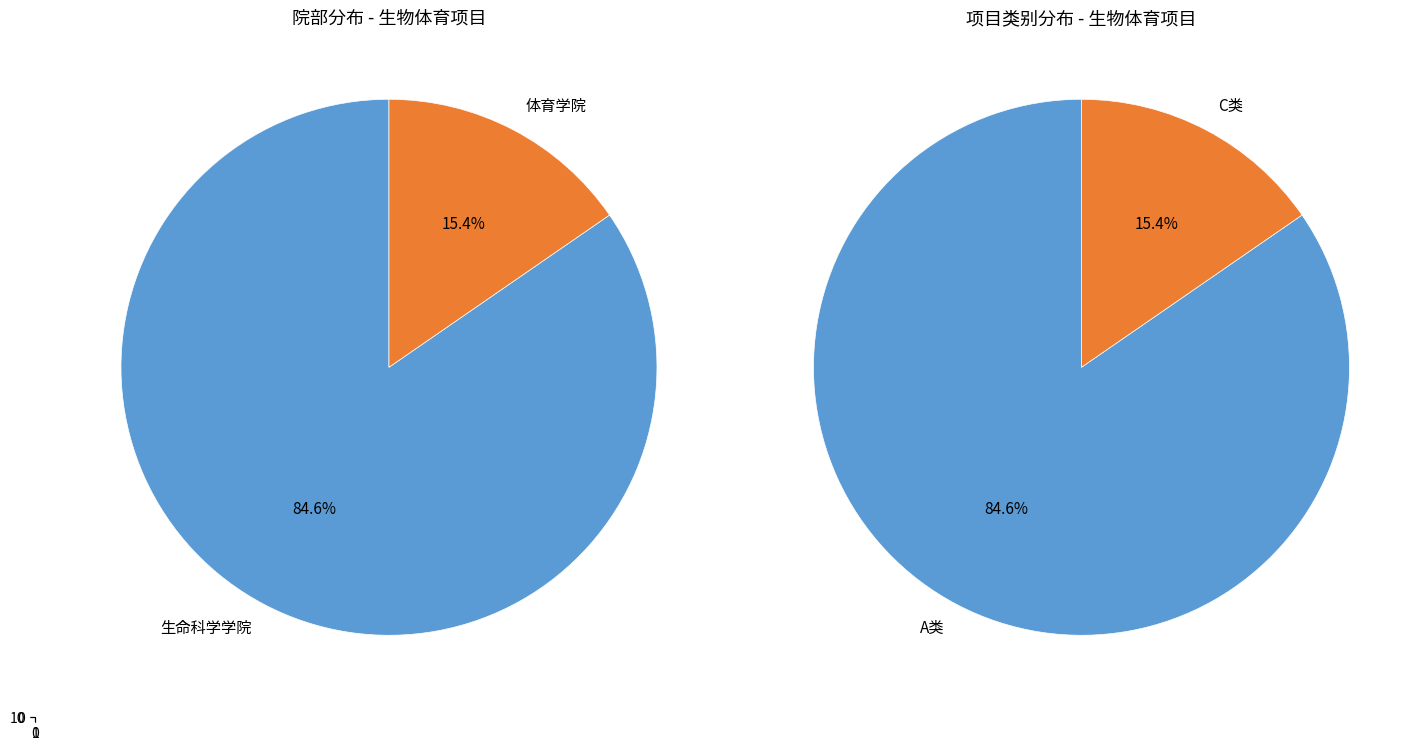

What percentage is the 体育学院 slice, to the nearest percent?

15%